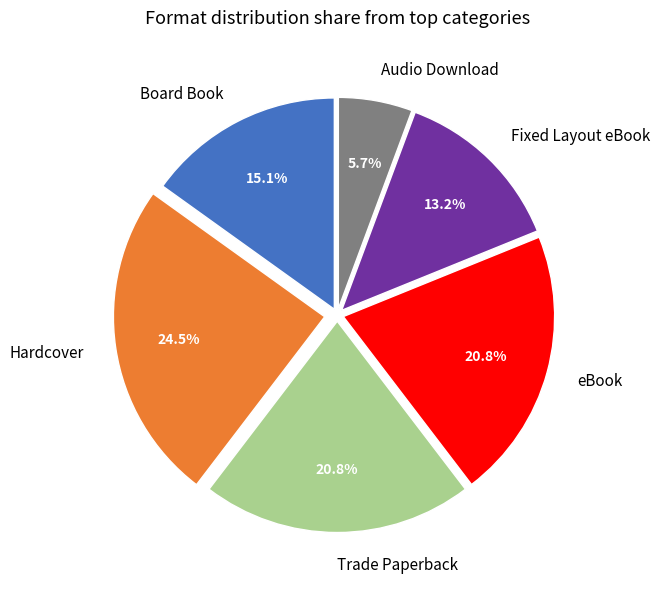

Combined, do Audio Download and Fixed Layout eBook account for over 50%?

No